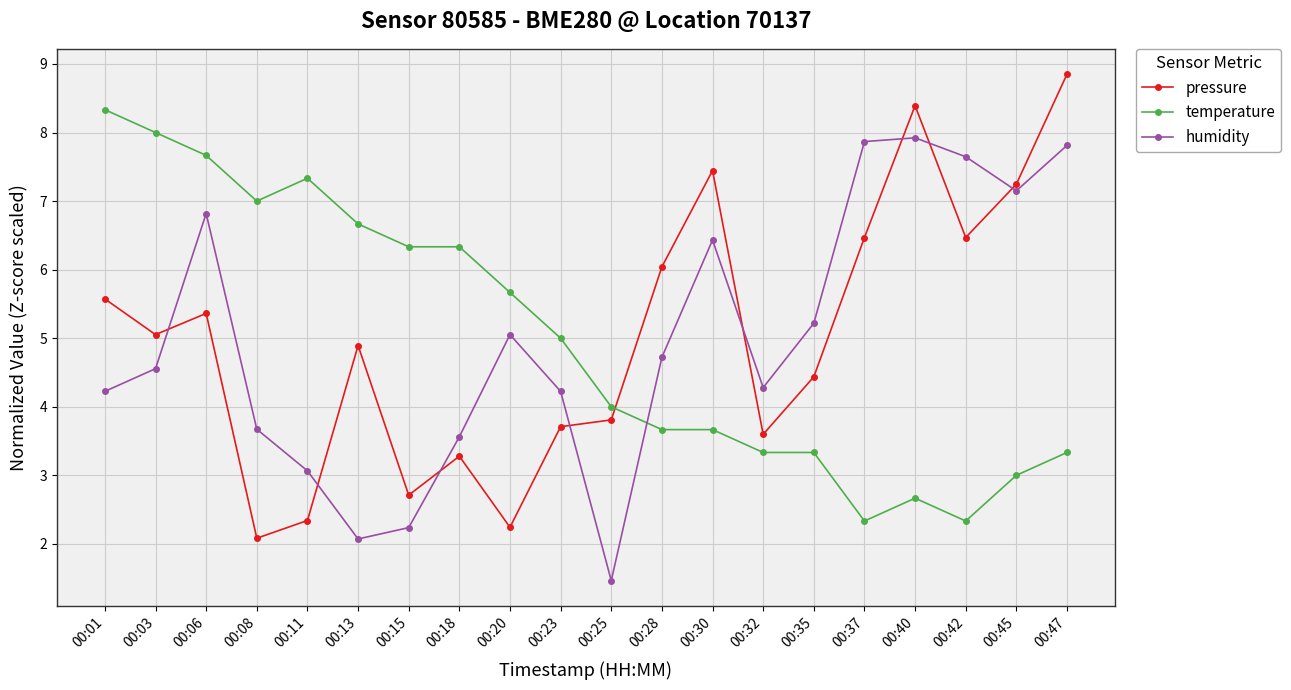

Reading left to right, extract all data points from this chart.

pressure: 5.6	5.1	5.4	2.1	2.3	4.9	2.7	3.3	2.2	3.7	3.8	6.0	7.4	3.6	4.4	6.5	8.4	6.5	7.2	8.9
temperature: 8.3	8.0	7.7	7.0	7.3	6.7	6.3	6.3	5.7	5.0	4.0	3.7	3.7	3.3	3.3	2.3	2.7	2.3	3.0	3.3
humidity: 4.2	4.6	6.8	3.7	3.1	2.1	2.2	3.6	5.1	4.2	1.5	4.7	6.4	4.3	5.2	7.9	7.9	7.6	7.2	7.8